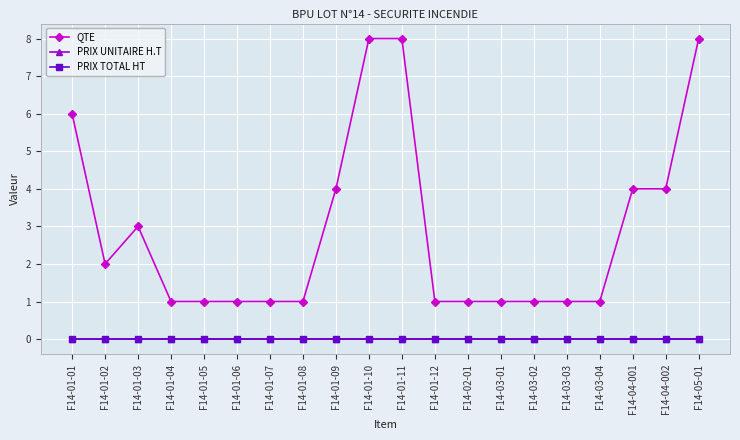

Reading right to left, list all the values displayed in this chart.

QTE: 8	4	4	1	1	1	1	1	1	8	8	4	1	1	1	1	1	3	2	6
PRIX UNITAIRE H.T: 0	0	0	0	0	0	0	0	0	0	0	0	0	0	0	0	0	0	0	0
PRIX TOTAL HT: 0	0	0	0	0	0	0	0	0	0	0	0	0	0	0	0	0	0	0	0